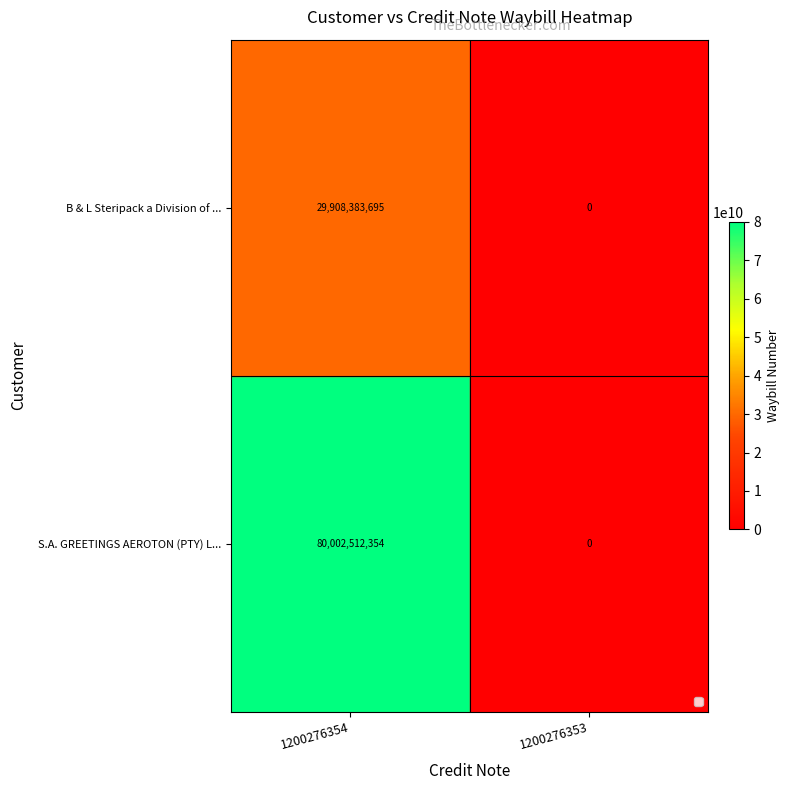

What is the spread (max minus min) of values at 1200276354?

50094128659